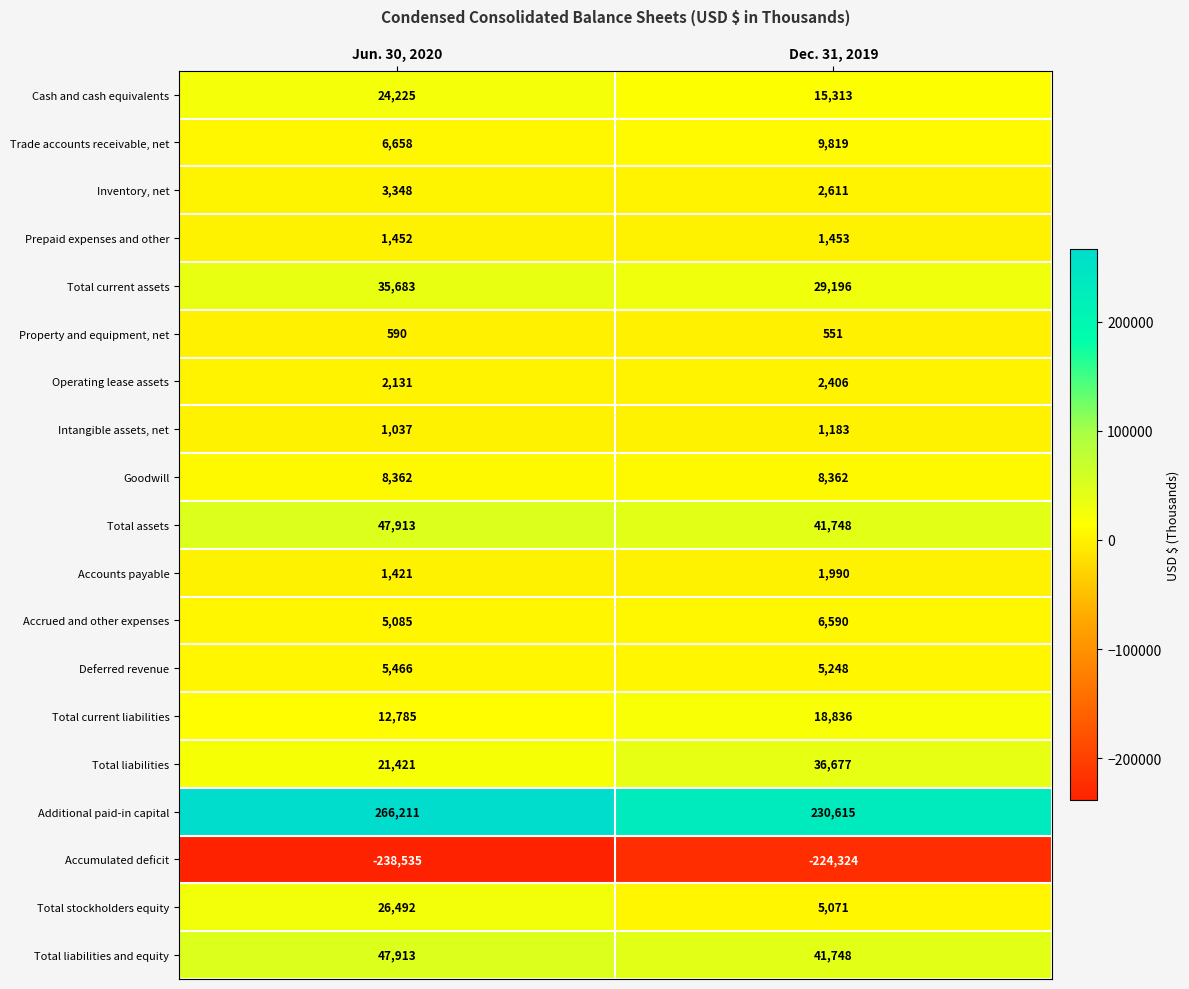

What is the maximum value for Total assets?

47913